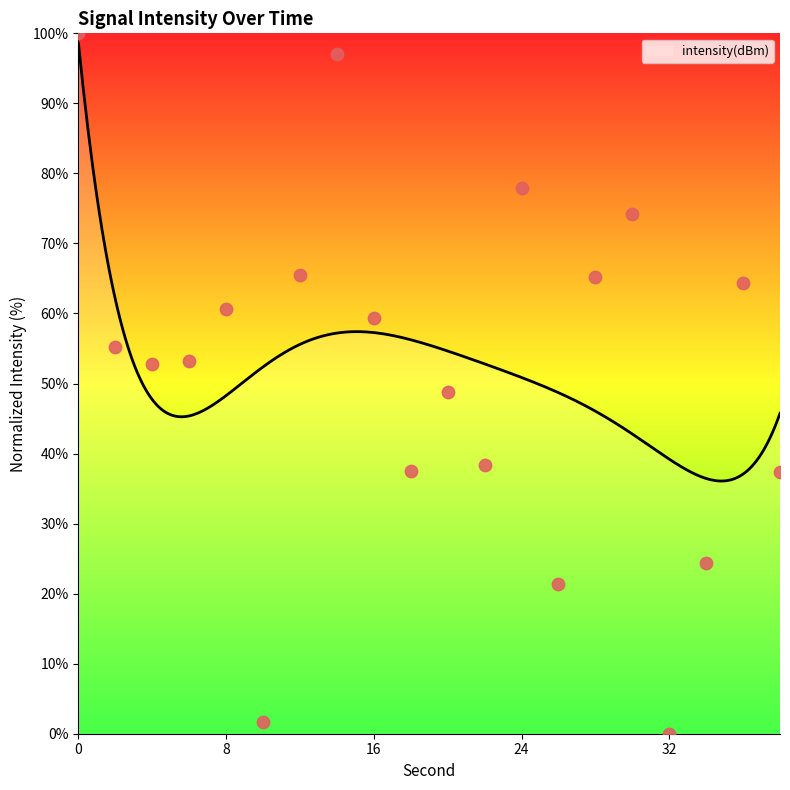

What is the change in value from 6 to 30?

+21.0